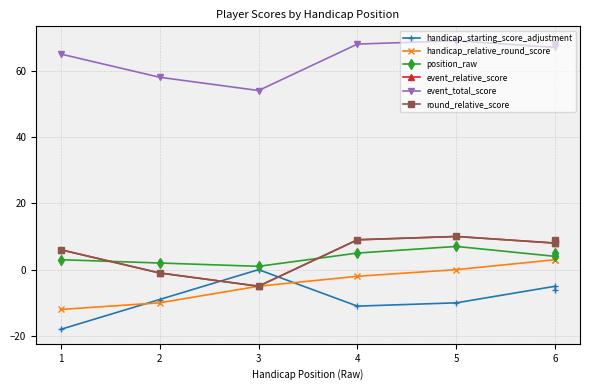

What is the maximum value shown in the chart?

69